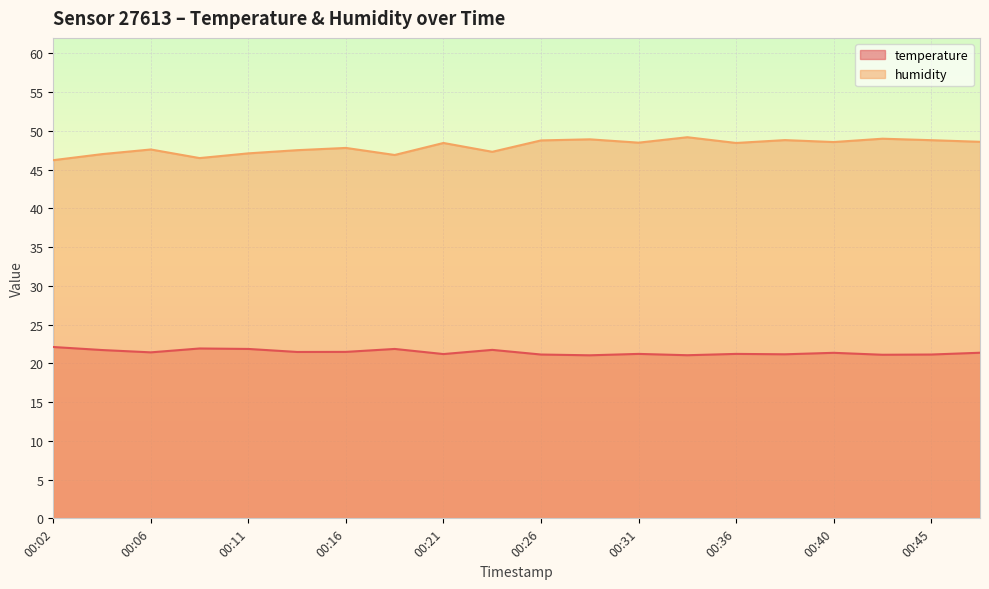

True or false: humidity and temperature cross at least once.

False